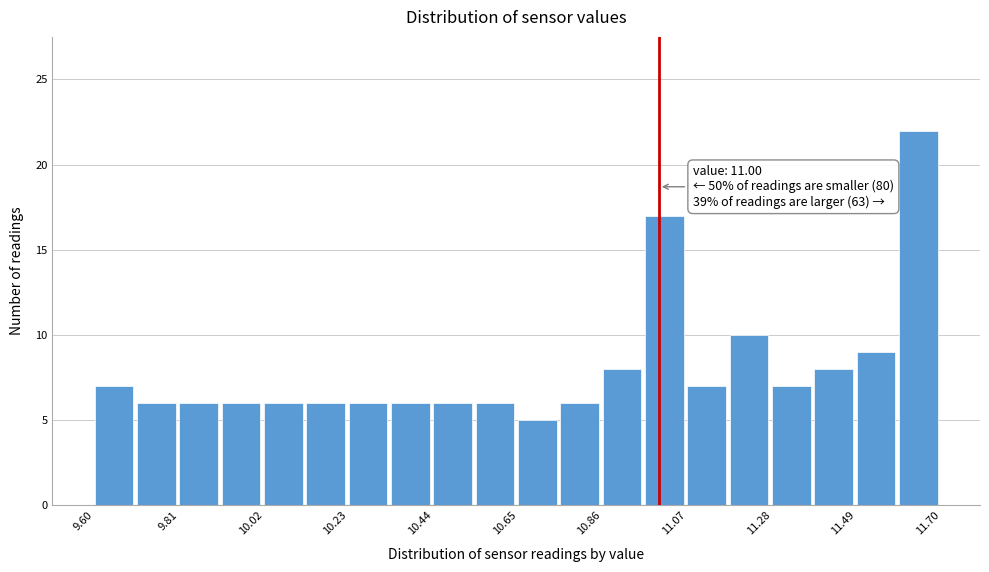

Around what value on the x-axis is the tallest bar? Give the approximate position of its centre, as read against the axis.

11.65